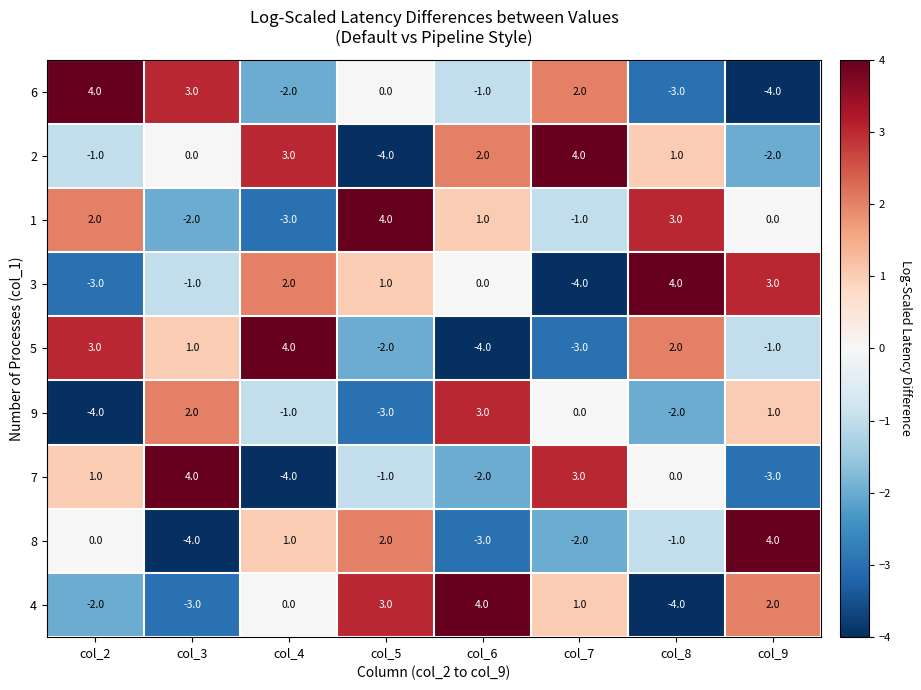

At which label does 6 first exceed 0?

col_2